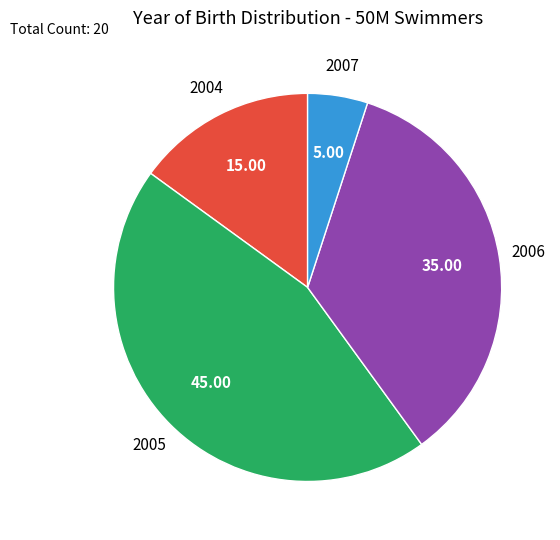

Is there any slice that represents more than half of the pie?

No